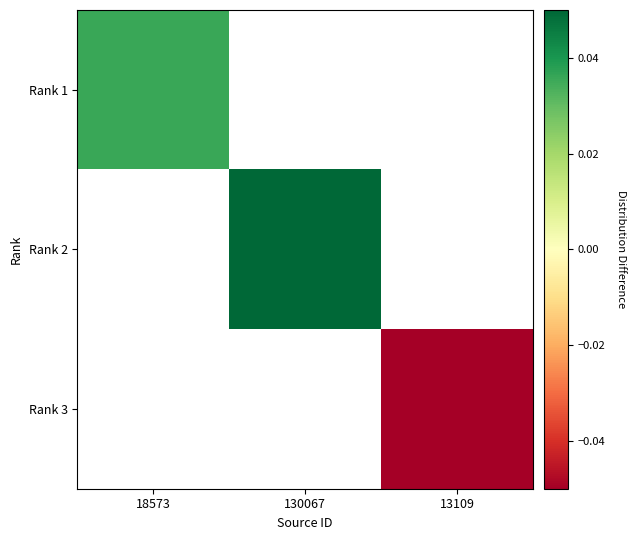

How many series are shown in this chart?

3